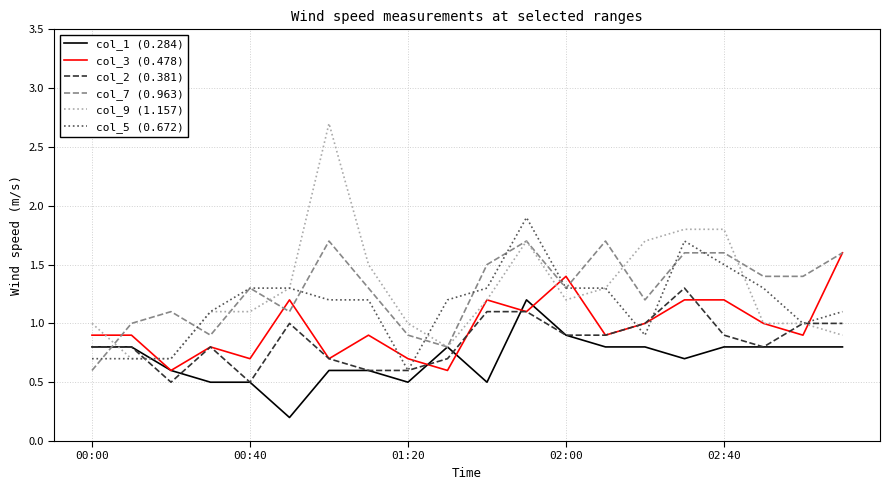

Which series has the largest range (max minus min)?

col_9 (1.157)